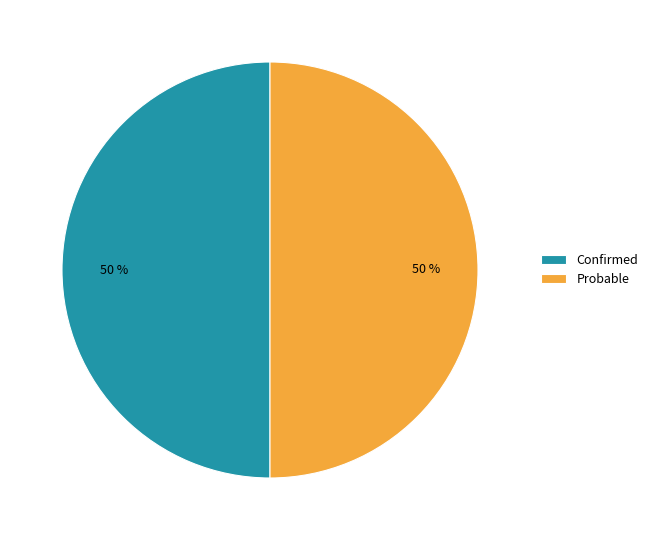

Combined, do Confirmed and Probable account for over 50%?

Yes